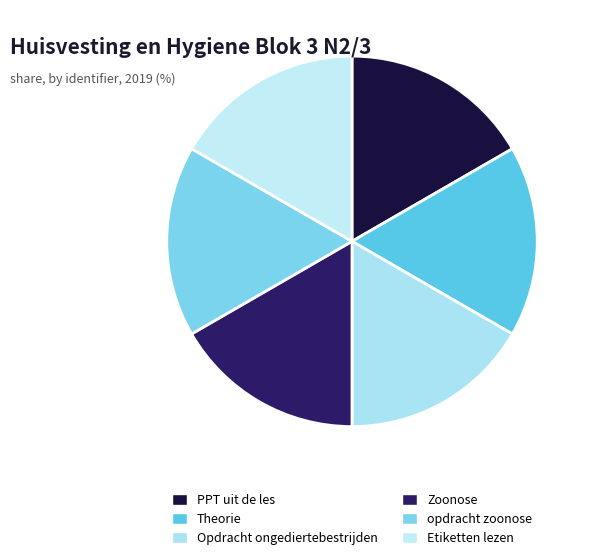

What is the largest slice in the pie chart?

PPT uit de les